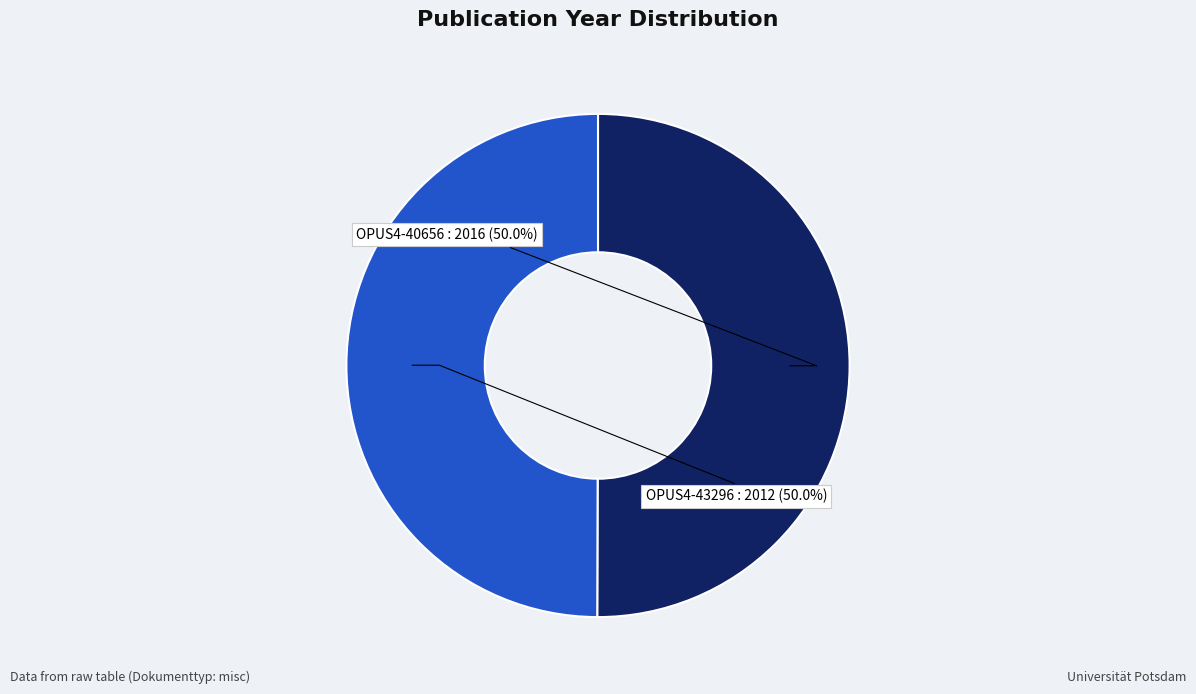

Approximately how many times larger is the value at OPUS4-43296 compared to OPUS4-40656?

1.0